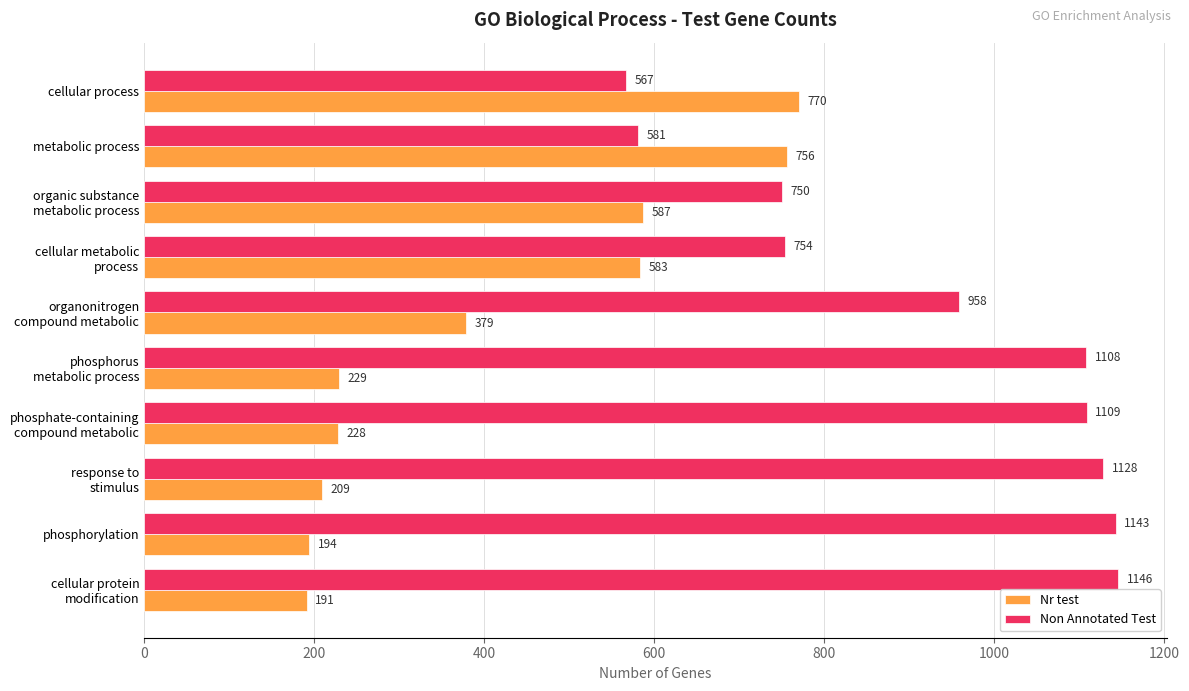

What are all the series names shown in the legend?

Nr test, Non Annotated Test